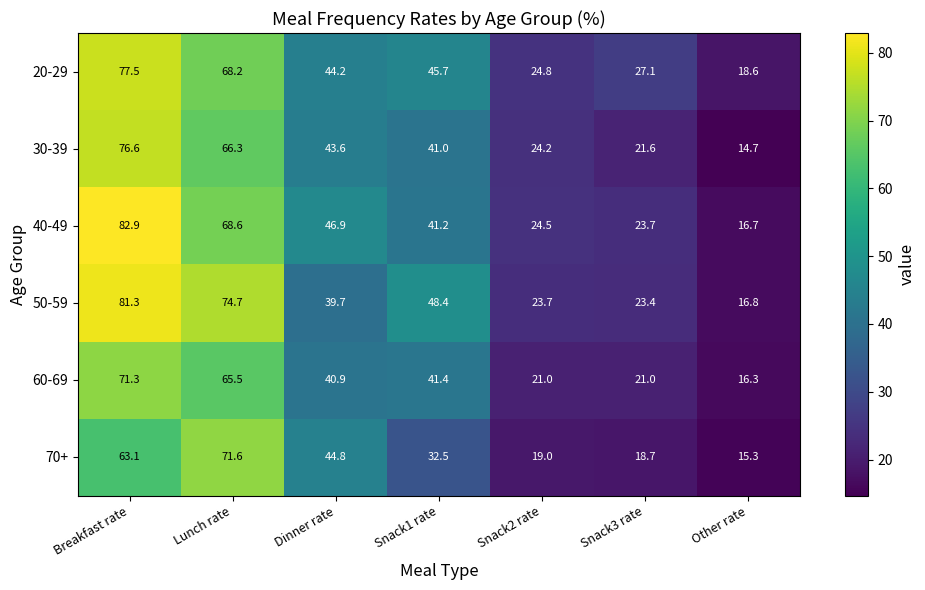

What is the difference between the 60-69 values at Lunch rate and Snack3 rate?

44.5